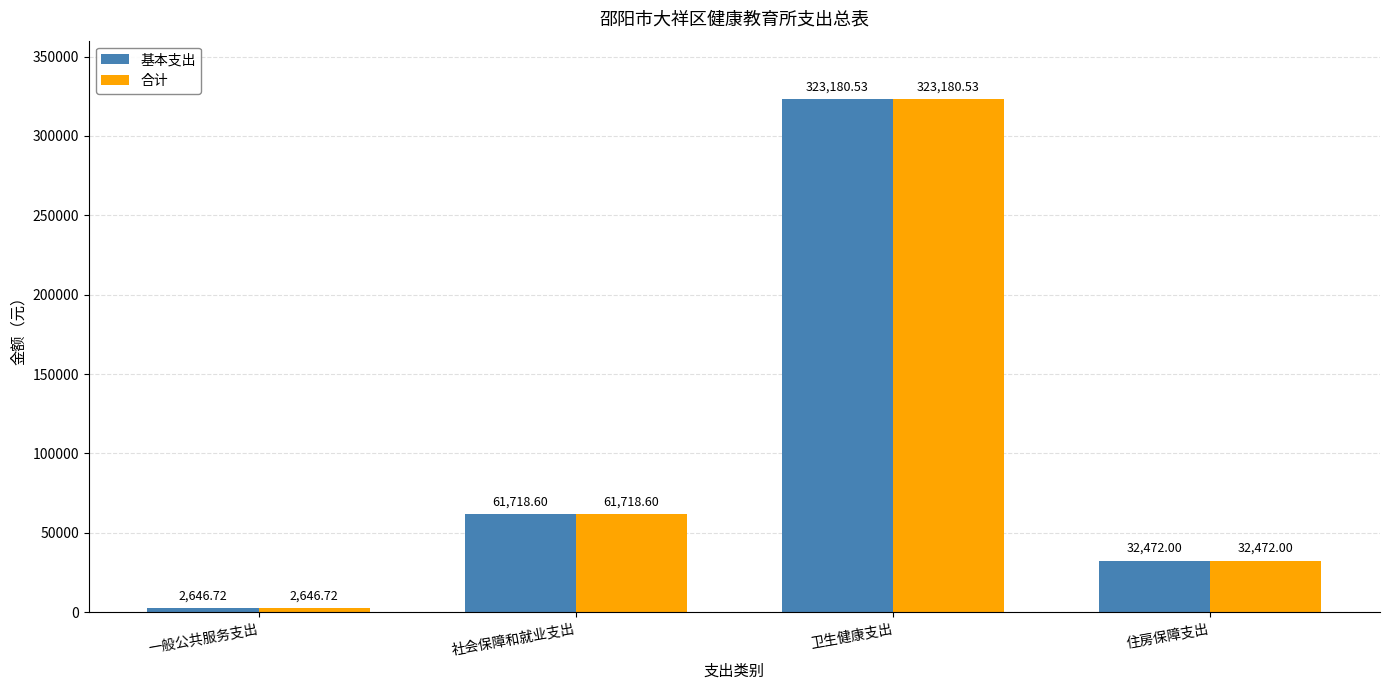

Rank the categories by 合计 value from highest to lowest.

卫生健康支出, 社会保障和就业支出, 住房保障支出, 一般公共服务支出